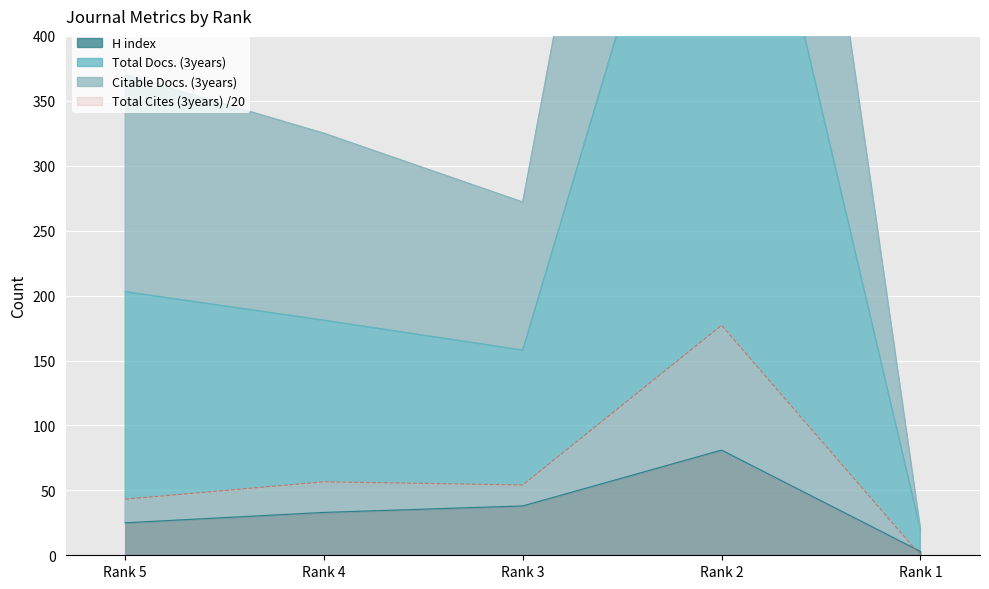

True or false: Total Cites (3years) and Total Docs. (3years) intersect in this chart.

False